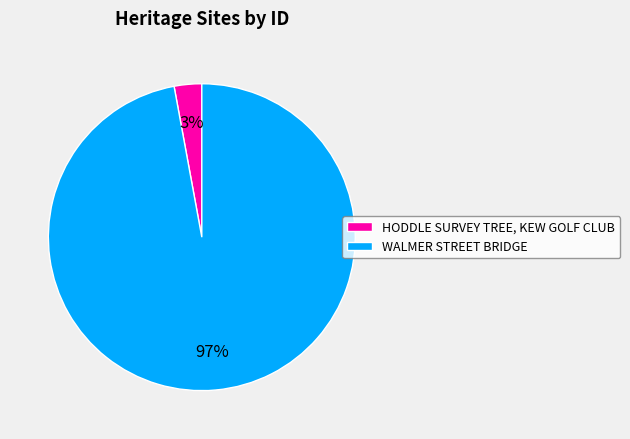

To the nearest percent, what portion does HODDLE SURVEY TREE, KEW GOLF CLUB represent?

3%